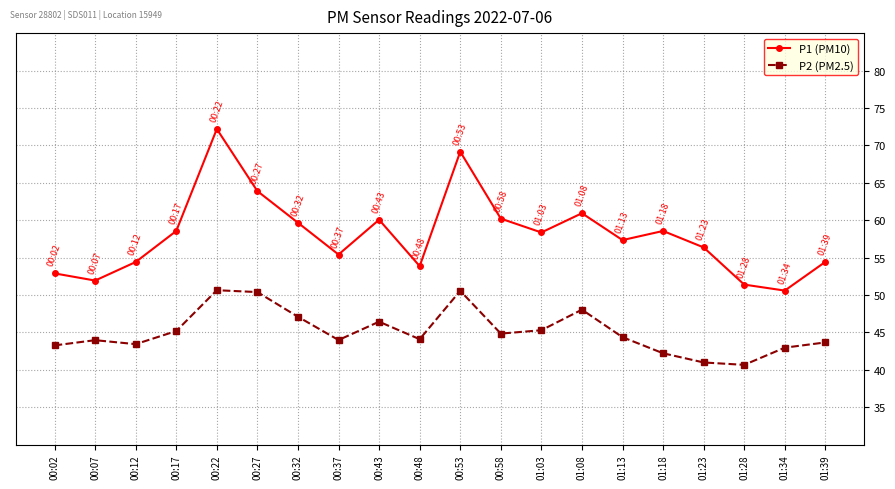

What is the value of the P2 (PM2.5) point at the 5th from the left?

50.6